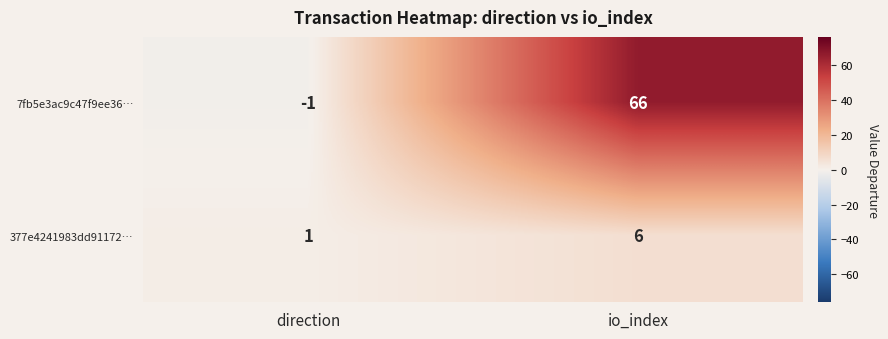

What is the difference between the highest and lowest values at io_index?

60